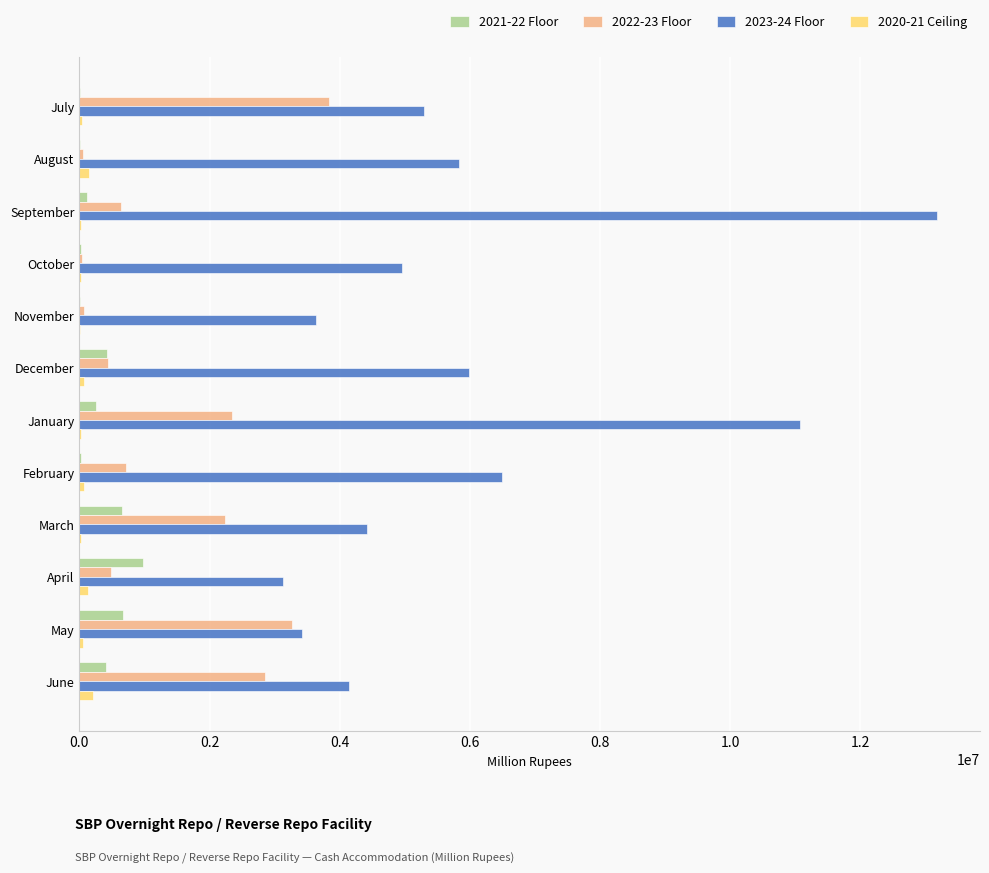

What is the sum of all 2020-21 Ceiling values?

846625